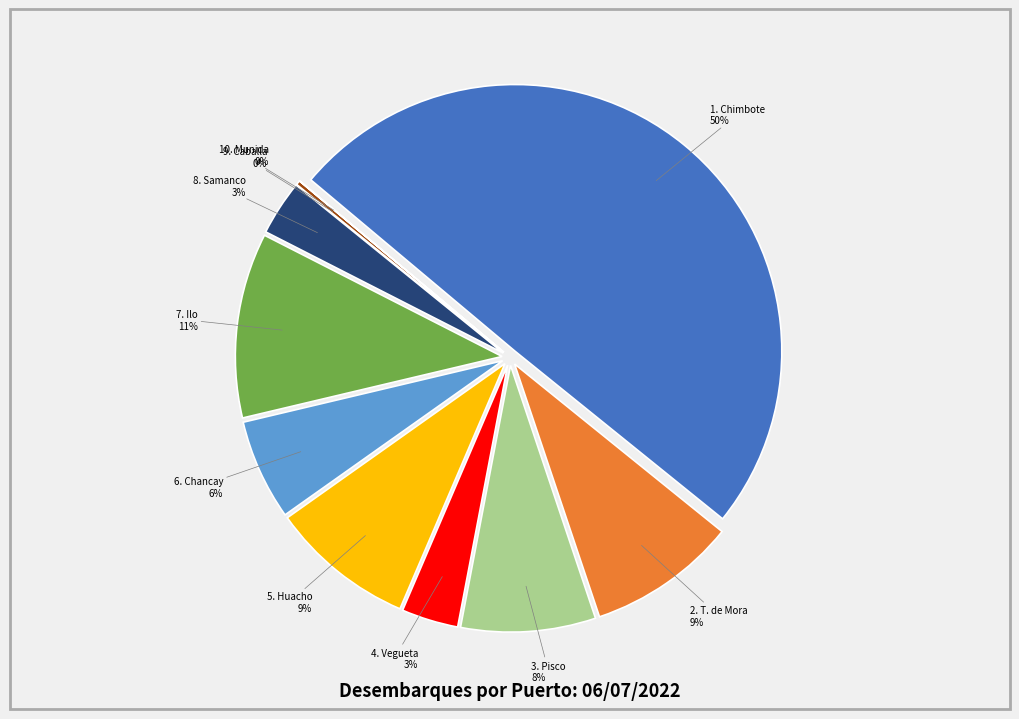

How many segments does this pie chart have?

10